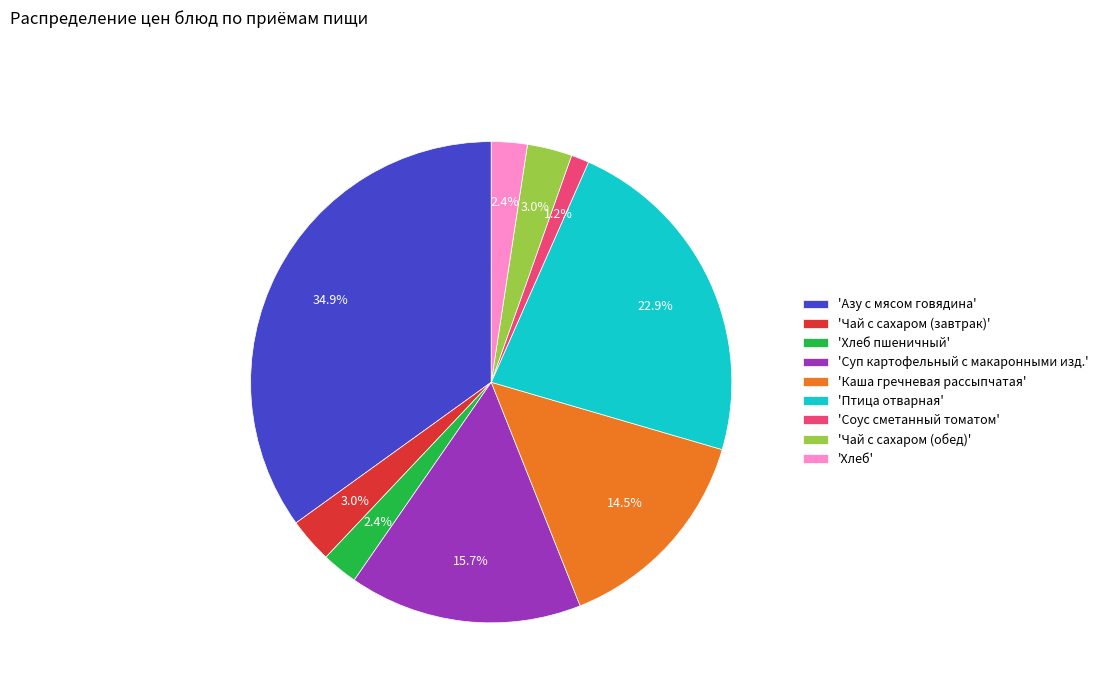

Does 'Чай с сахаром (завтрак)' represent more than half of the total?

No